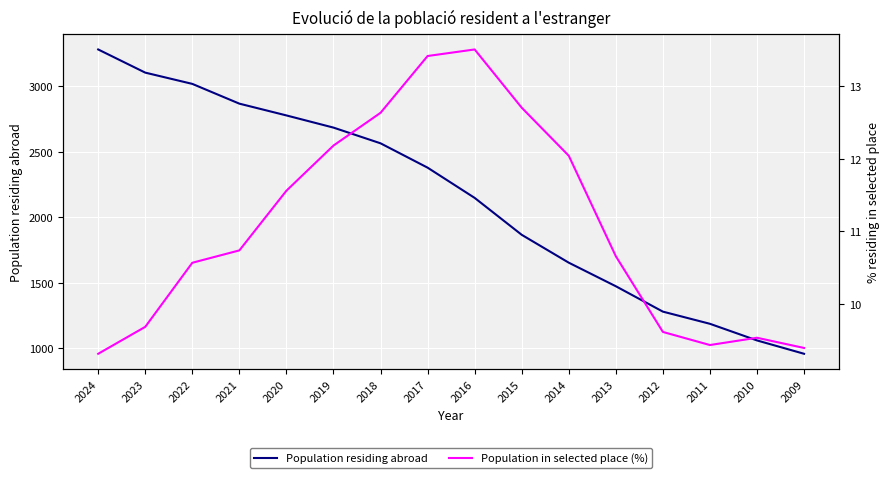

Is the value of Population residing abroad at 2017 greater than the value of Population in selected place (%) at 2012?

Yes